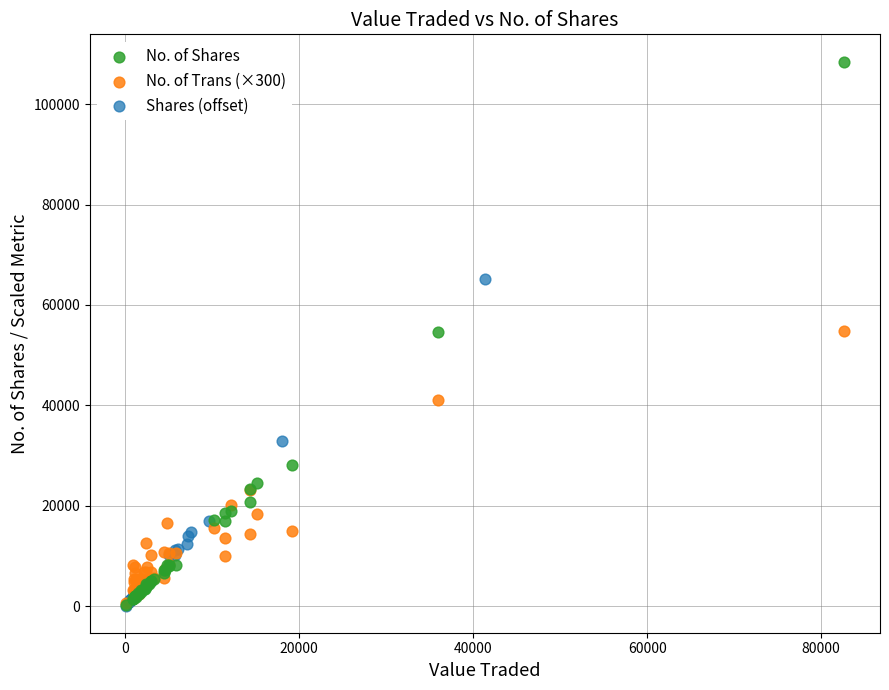

Which series has the largest Y range (max minus min)?

No. of Shares